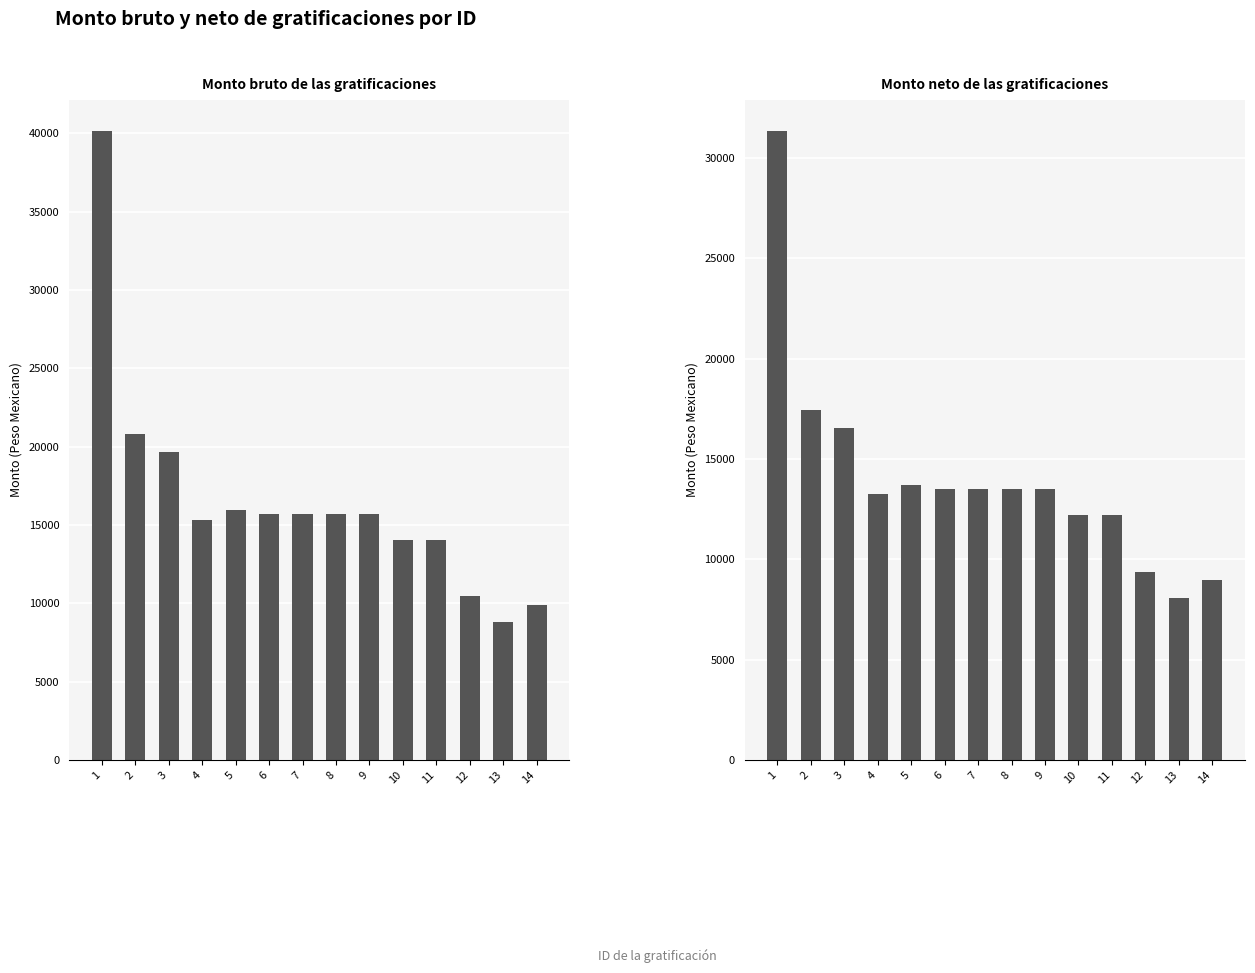

At which category is the sum across all series the highest?

1